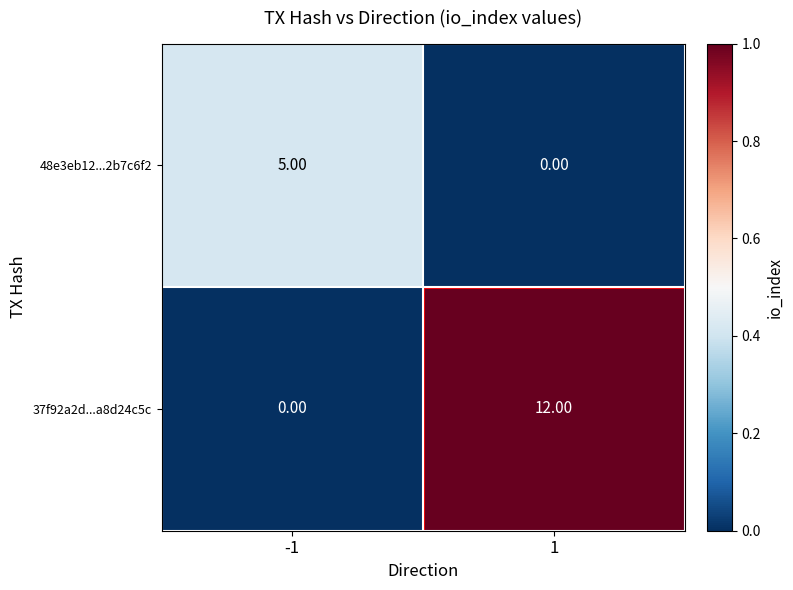

What is the sum of all 37f92a2d...a8d24c5c values?

12